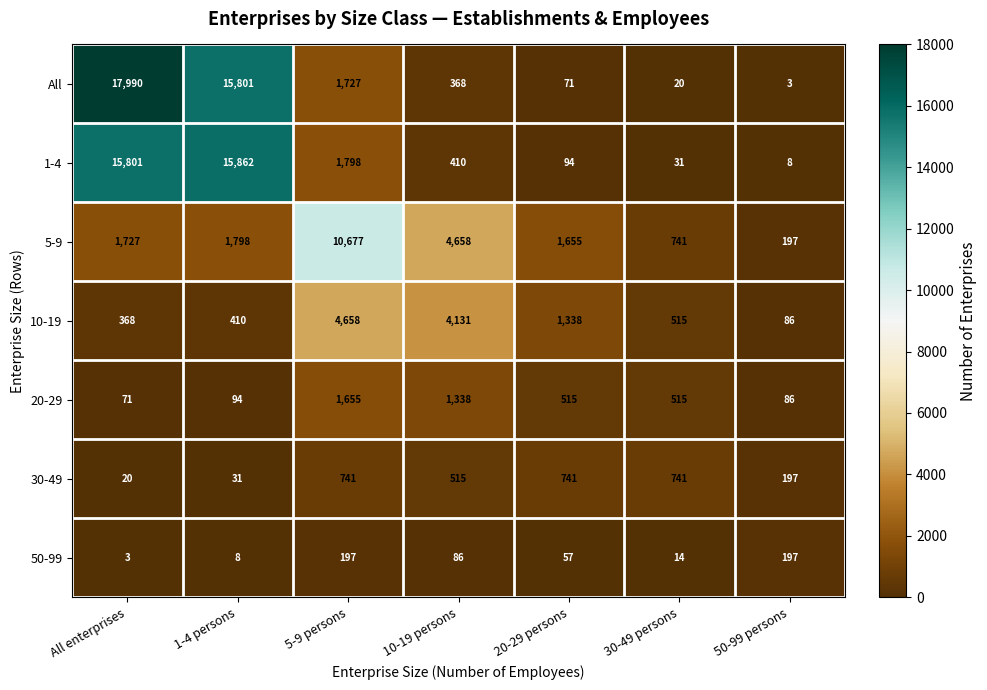

What is the average value of the All series?

5140